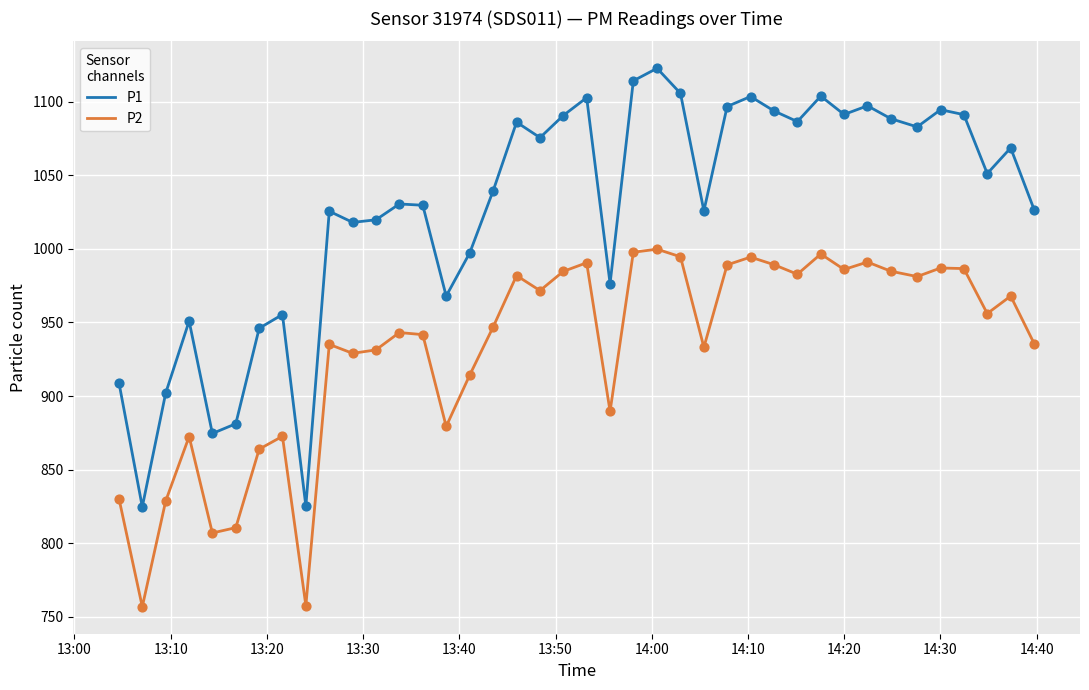

Which series has the largest range (max minus min)?

P1